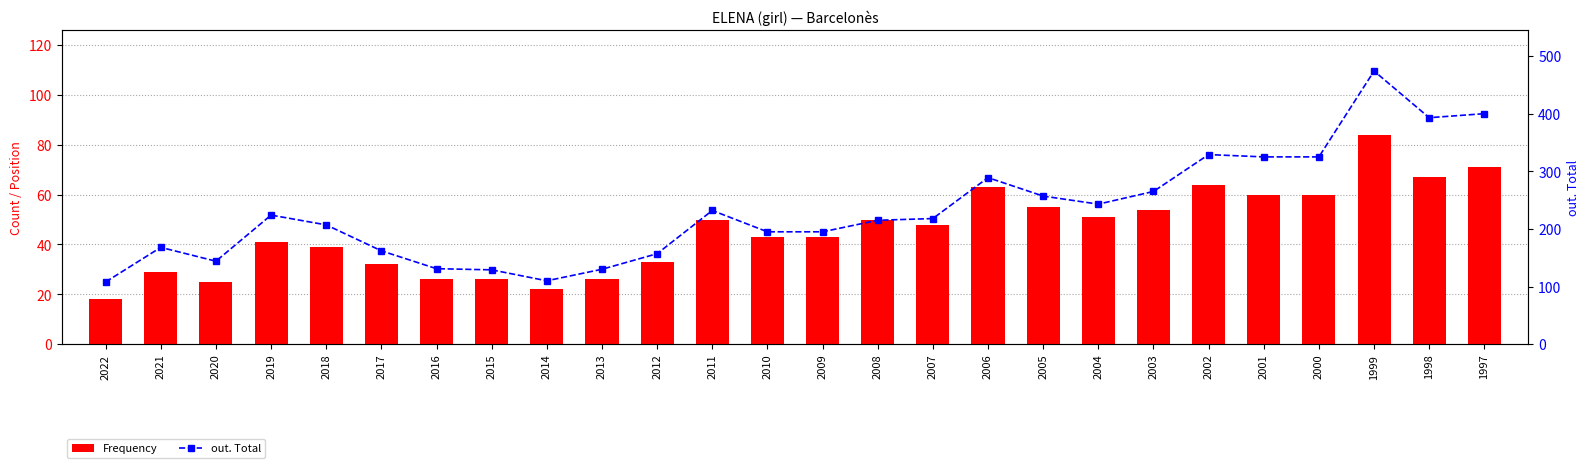

Which series changed the most between 2005 and 2001?

out. Total